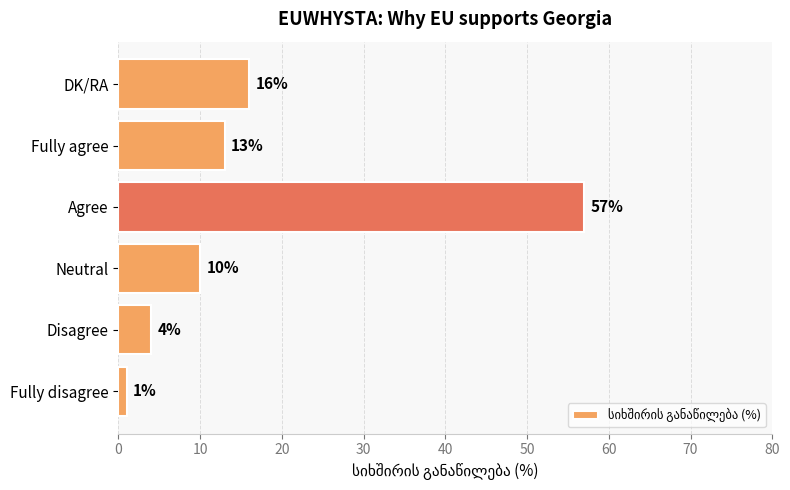

What is the minimum value shown in the chart?

1